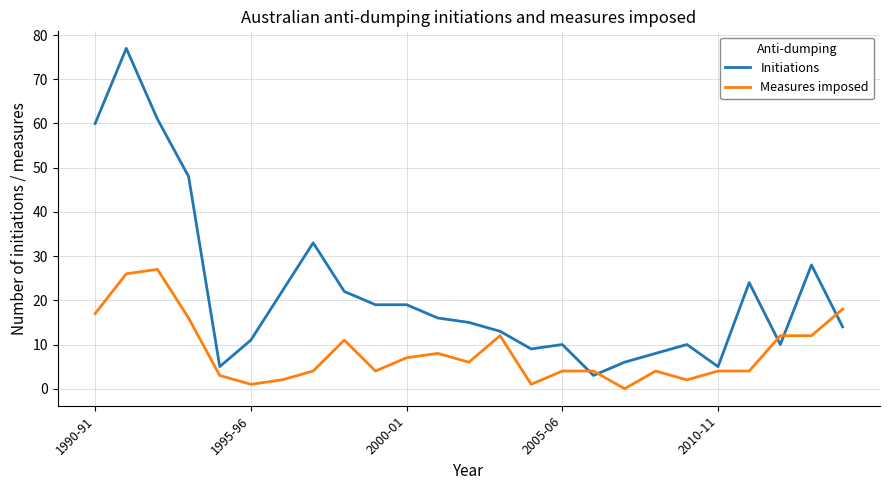

True or false: Initiations has more than 0 points higher than both neighbors.

True